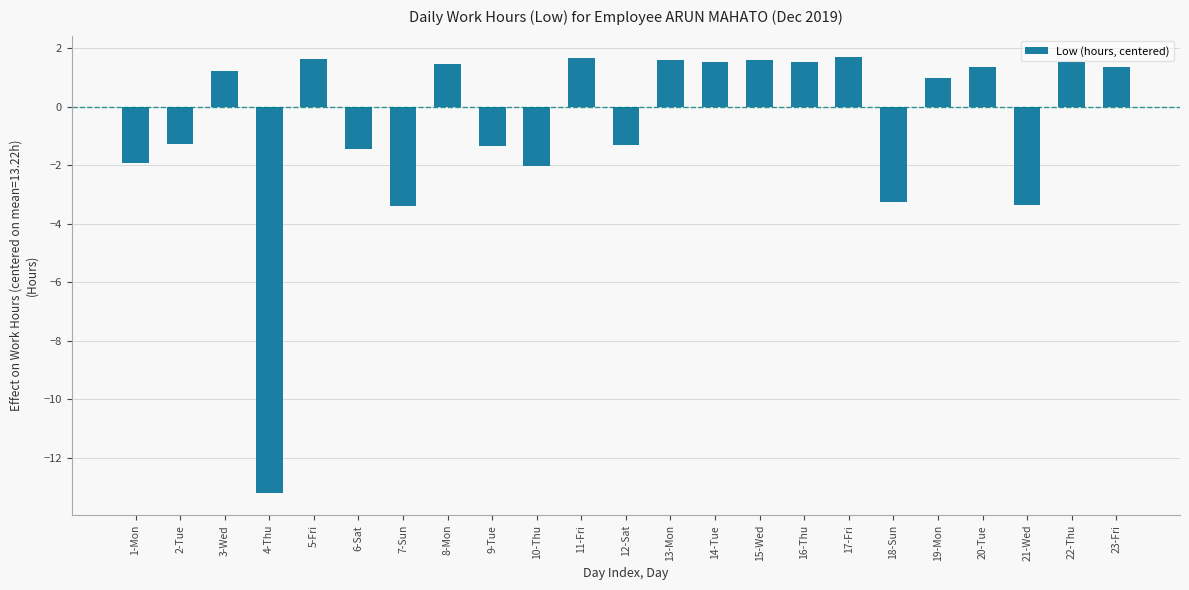

True or false: the data shows -5.3 at 4-Thu.

False